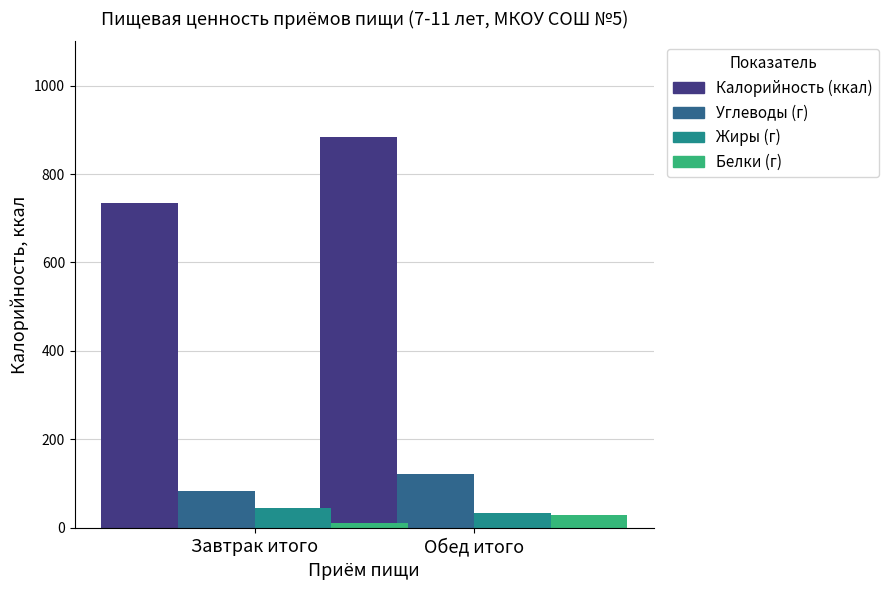

What are all the series names shown in the legend?

Калорийность (ккал), Углеводы (г), Жиры (г), Белки (г)